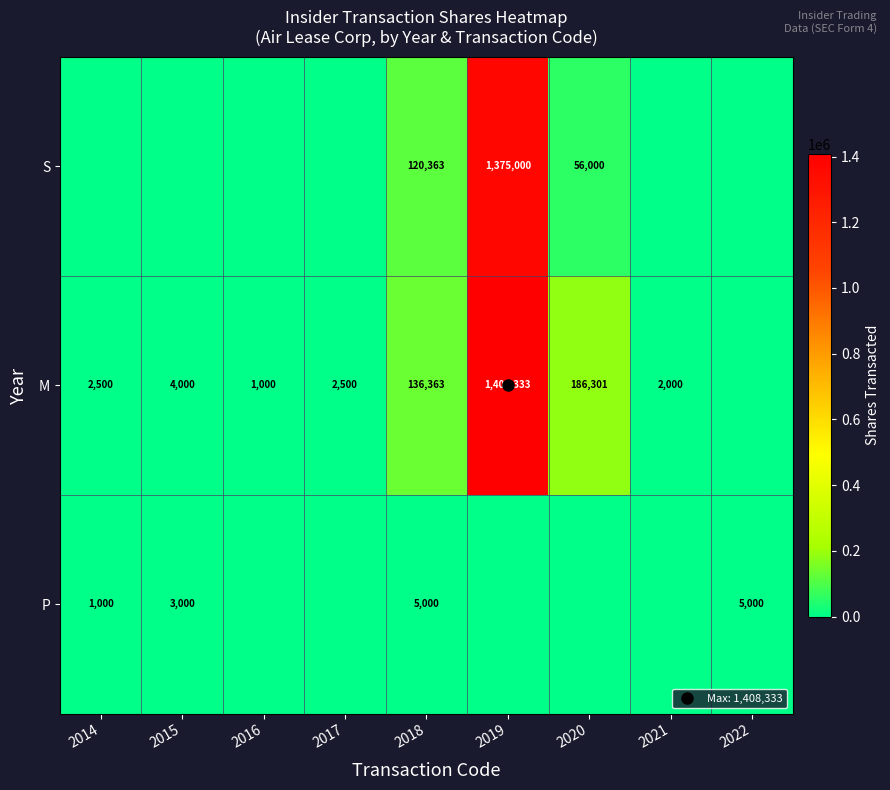

How many categories are shown in the chart?

9